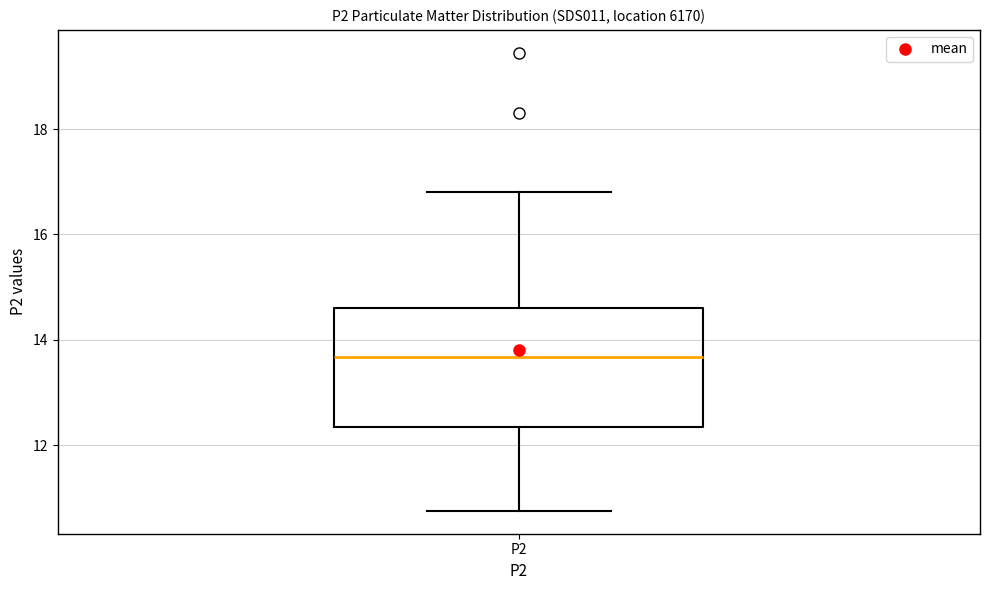

Read this box plot against the y-axis: the position of the median line, the range covered by the box, and the ends of both whiskers. The values are not printed on the chart, so give them approximately, as read against the axis.

median 13.6, box 12.4 to 14.6, whiskers 10.8 to 16.8